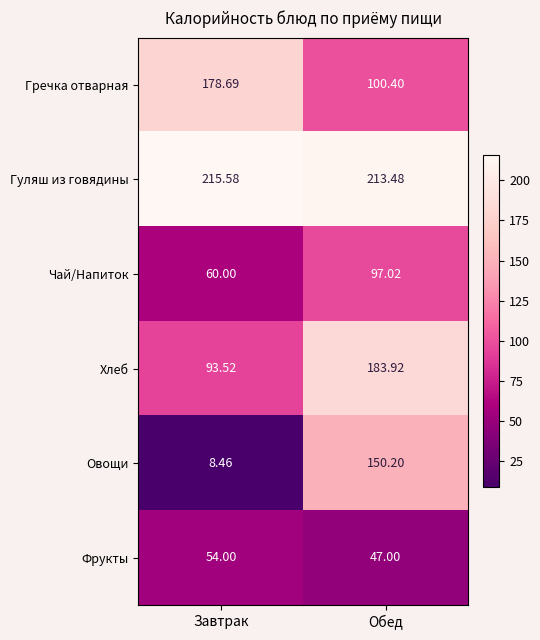

Where is Хлеб nearest to the value 138?

Завтрак